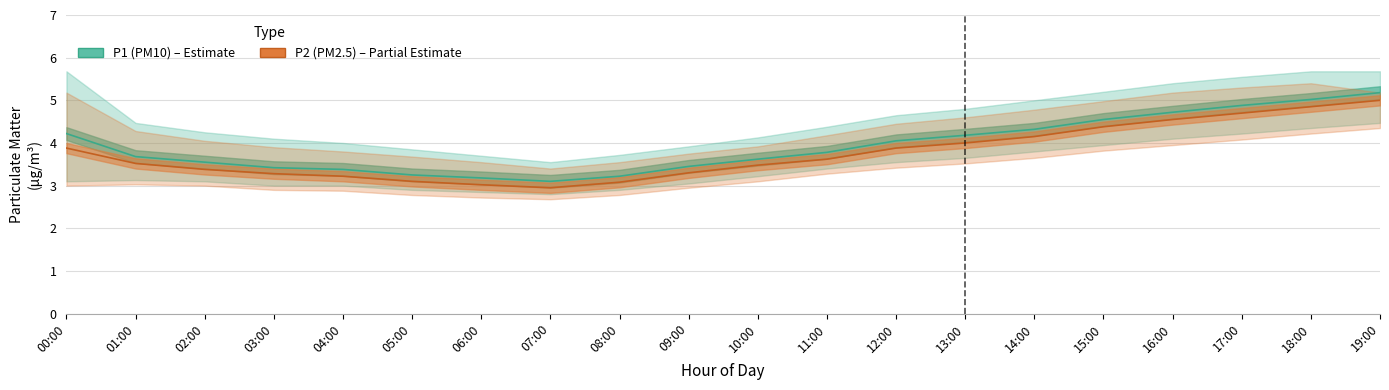

Reading left to right, what are all the values shown in this chart?

P1 (PM10): 00:00=4.2	01:00=3.7	02:00=3.5	03:00=3.4	04:00=3.4	05:00=3.2	06:00=3.2	07:00=3.1	08:00=3.2	09:00=3.5	10:00=3.6	11:00=3.8	12:00=4.0	13:00=4.2	14:00=4.3	15:00=4.5	16:00=4.7	17:00=4.9	18:00=5.0	19:00=5.2
P2 (PM2.5): 00:00=3.9	01:00=3.5	02:00=3.4	03:00=3.3	04:00=3.2	05:00=3.1	06:00=3.0	07:00=3.0	08:00=3.1	09:00=3.3	10:00=3.5	11:00=3.6	12:00=3.9	13:00=4.0	14:00=4.2	15:00=4.4	16:00=4.5	17:00=4.7	18:00=4.8	19:00=5.0